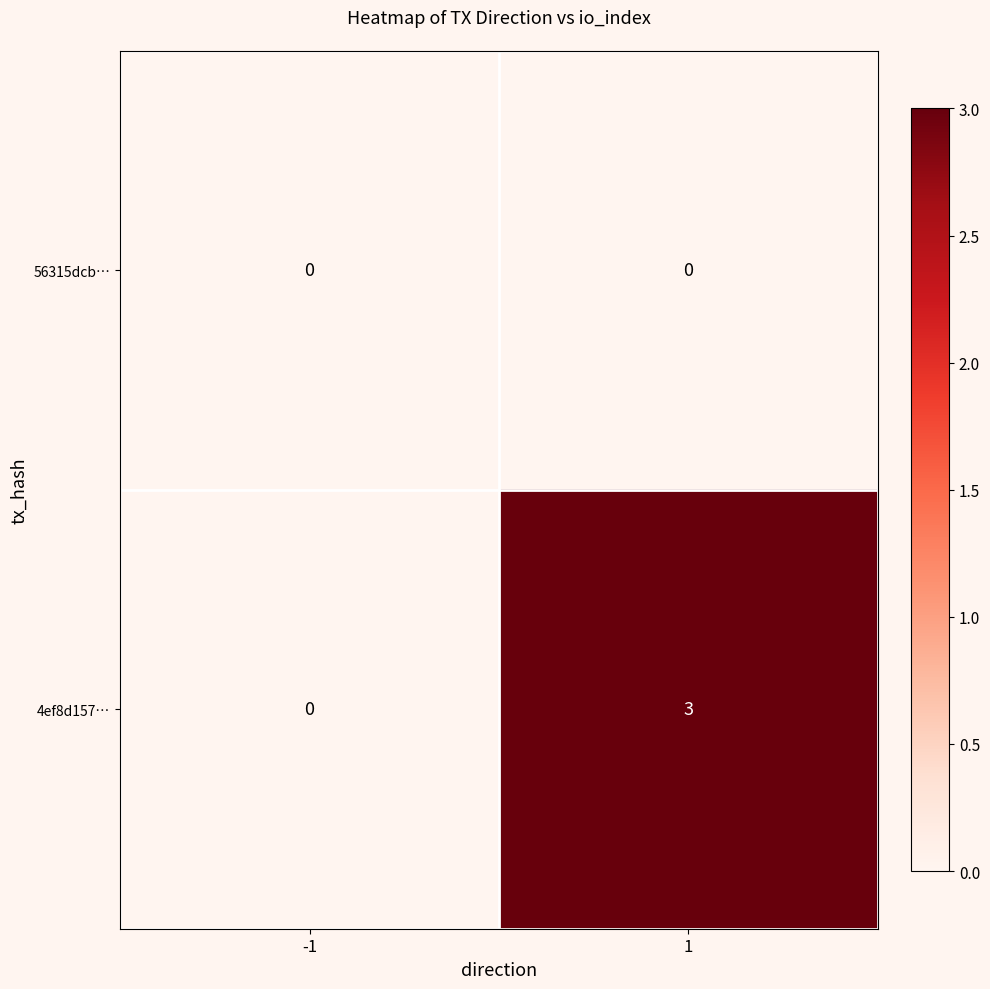

List the series in order of their overall mean, highest first.

4ef8d157…, 56315dcb…